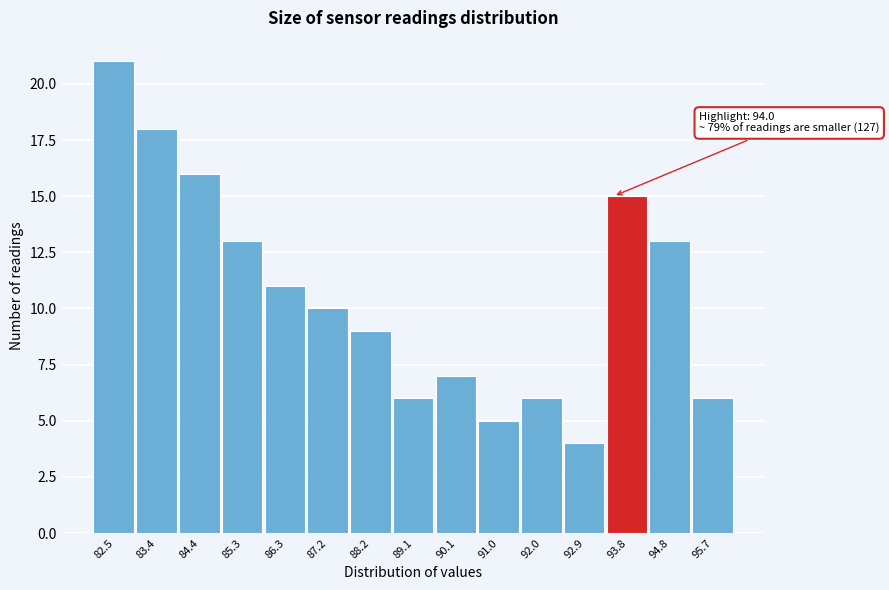

Reading left to right, list all the values displayed in this chart.

82.5=21	83.4=18	84.4=16	85.3=13	86.3=11	87.2=10	88.2=9	89.1=6	90.1=7	91.0=5	92.0=6	92.9=4	93.8=15	94.8=13	95.7=6